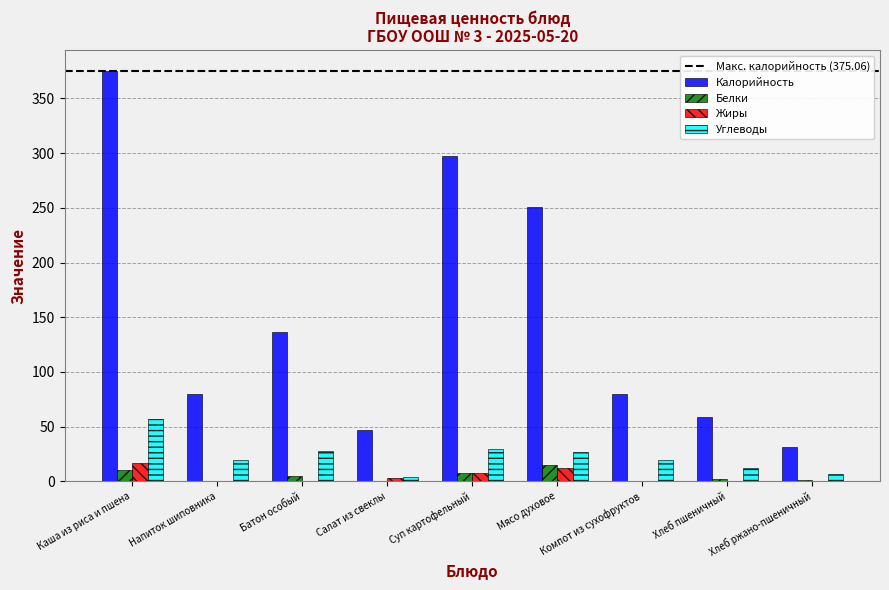

What is the maximum value shown in the chart?

375.1